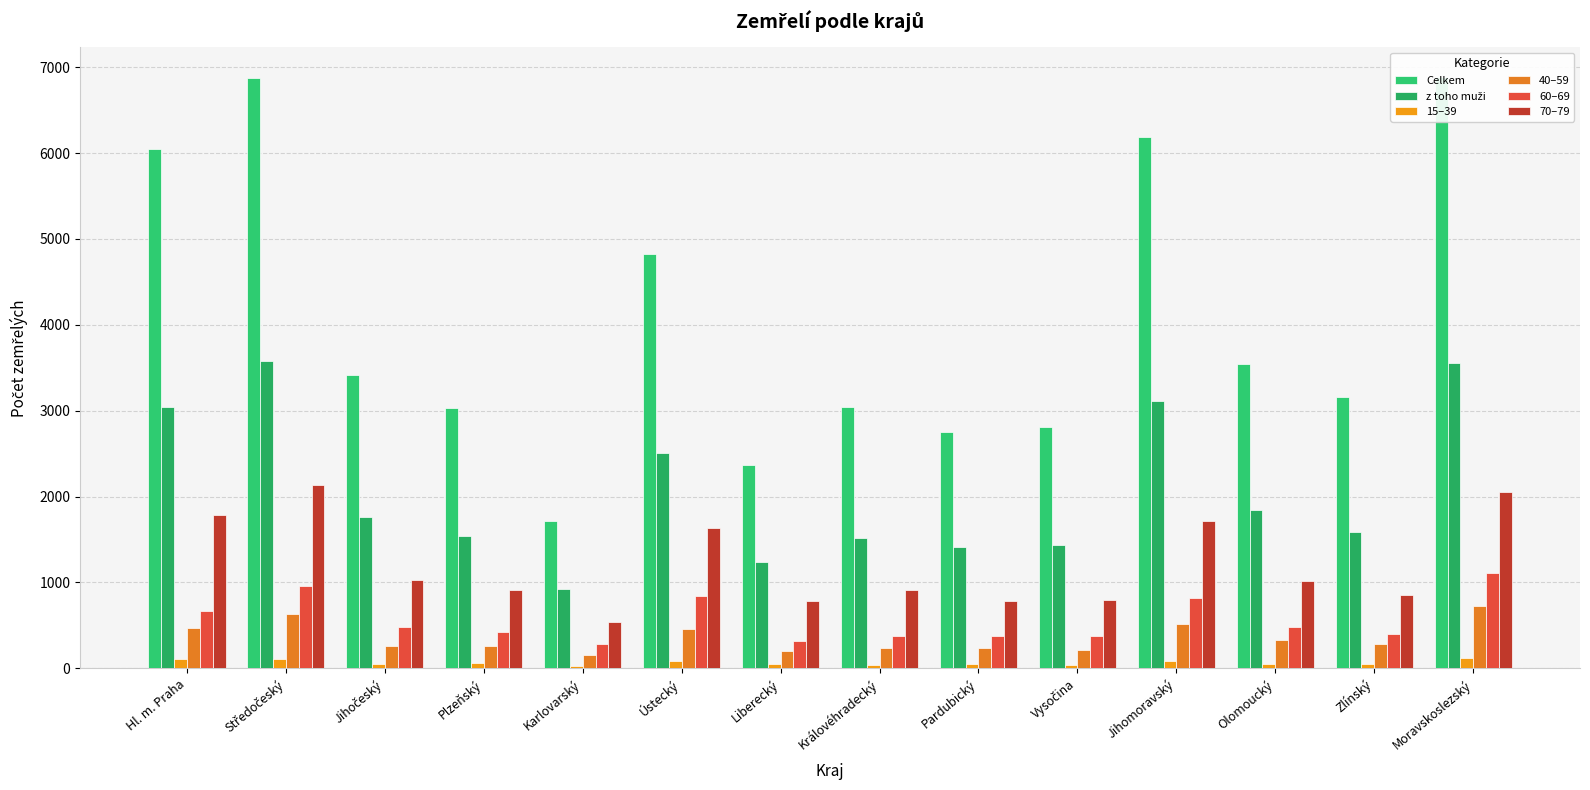

Reading left to right, list all the values displayed in this chart.

Celkem: 6052	6880	3412	3034	1715	4823	2367	3043	2751	2809	6191	3545	3157	6887
z toho muži: 3045	3580	1763	1545	929	2505	1234	1514	1416	1436	3110	1839	1582	3560
15–39: 104	108	53	60	29	79	51	42	46	37	89	54	52	120
40–59: 473	628	254	255	160	453	196	239	240	207	513	325	280	720
60–69: 670	962	482	422	278	837	321	380	370	380	818	481	401	1104
70–79: 1783	2138	1029	907	543	1631	783	910	778	791	1713	1022	855	2055